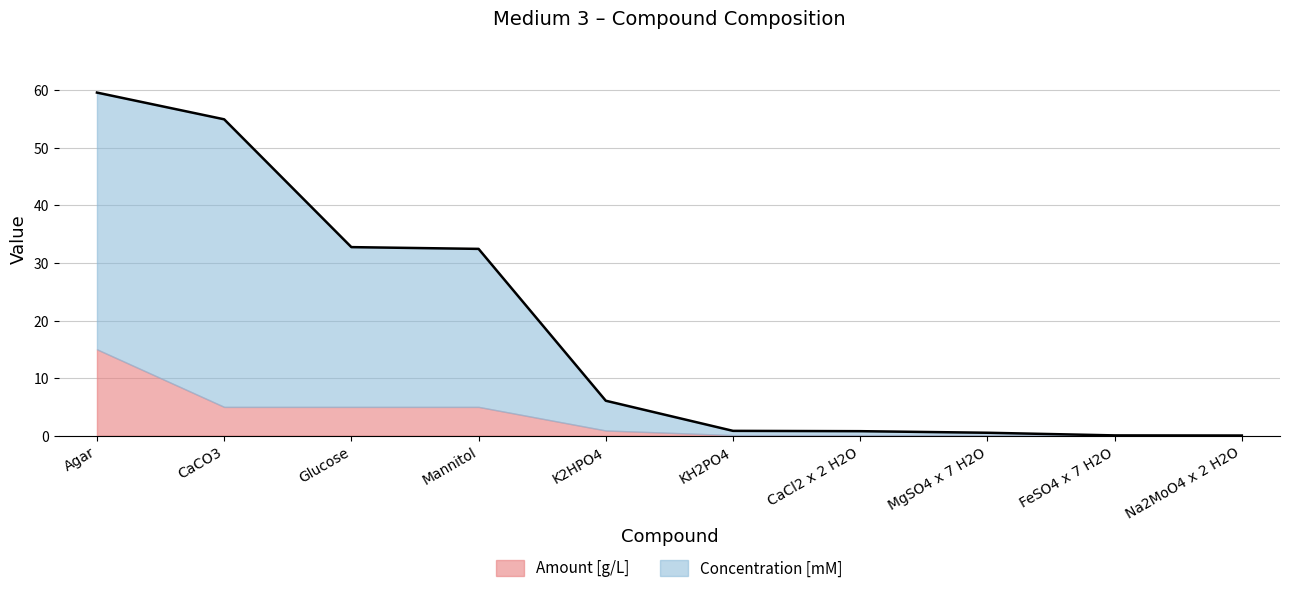

Which category has the lowest value across all series?

Na2MoO4 x 2 H2O